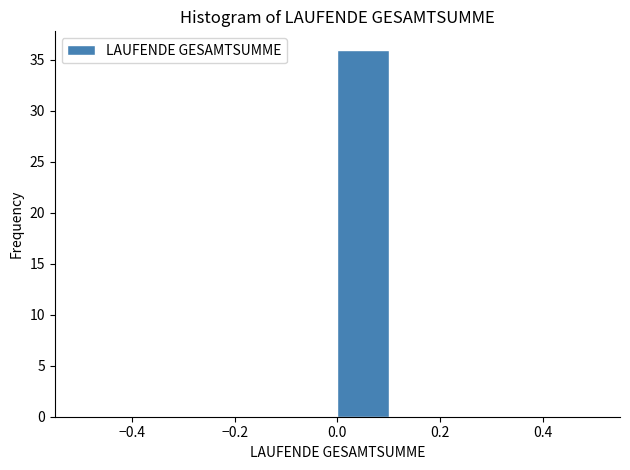

Reading left to right, transcribe this chart: for each bar, give the range it covers on the x-axis and its height. The values are not printed on the chart, so give them approximately, as read against the axis.

-0.5 to -0.4: 0
-0.4 to -0.3: 0
-0.3 to -0.2: 0
-0.2 to -0.1: 0
-0.1 to 0.0: 0
0.0 to 0.1: 36
0.1 to 0.2: 0
0.2 to 0.3: 0
0.3 to 0.4: 0
0.4 to 0.5: 0